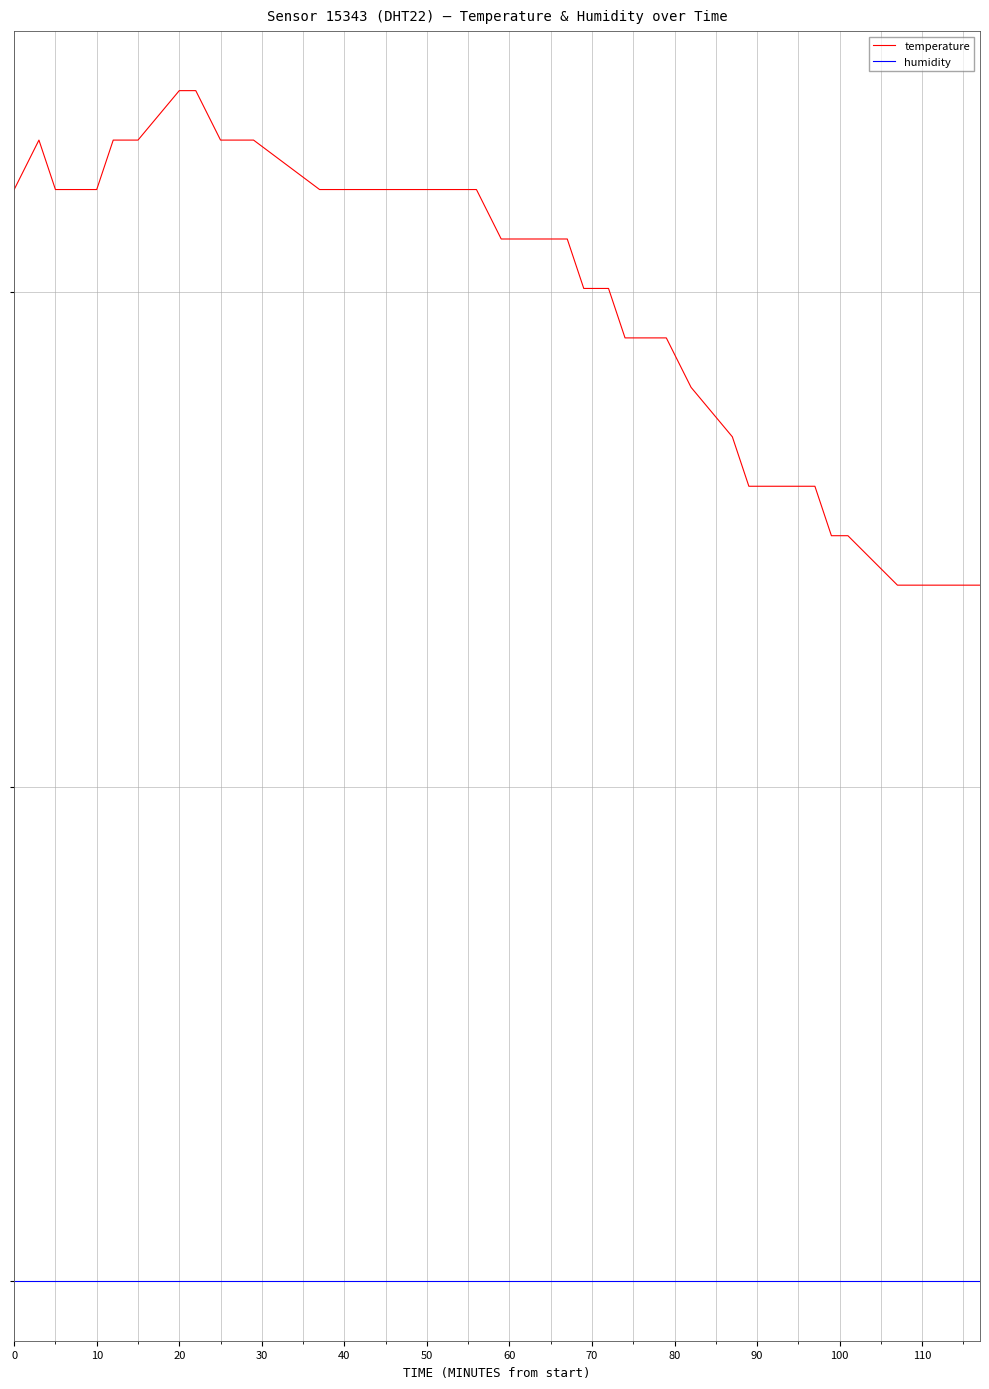

What are all the series names shown in the legend?

temperature, humidity